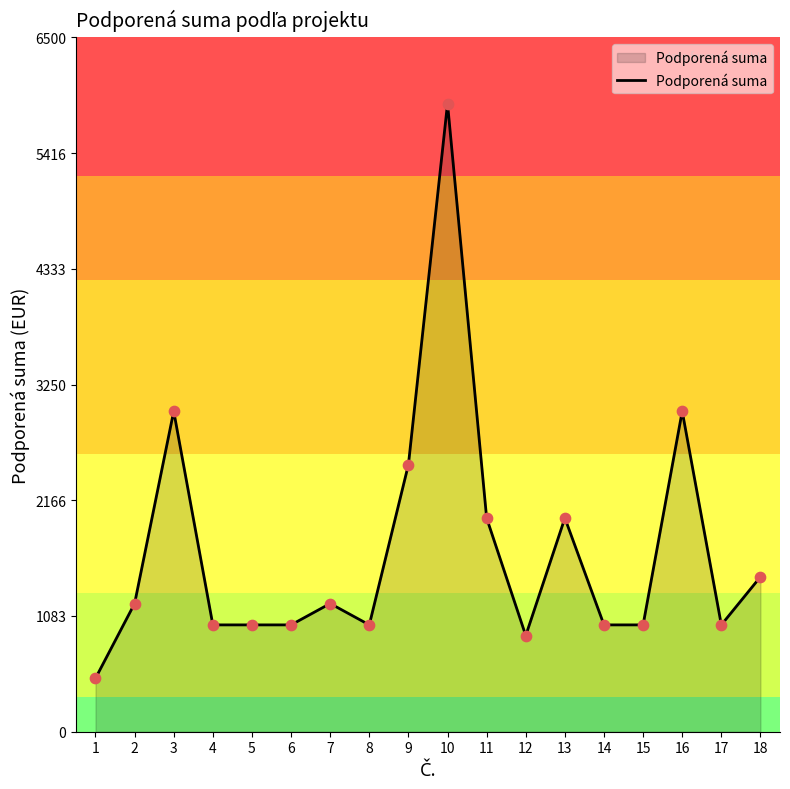

What is the change in value from 12 to 16?

+2100